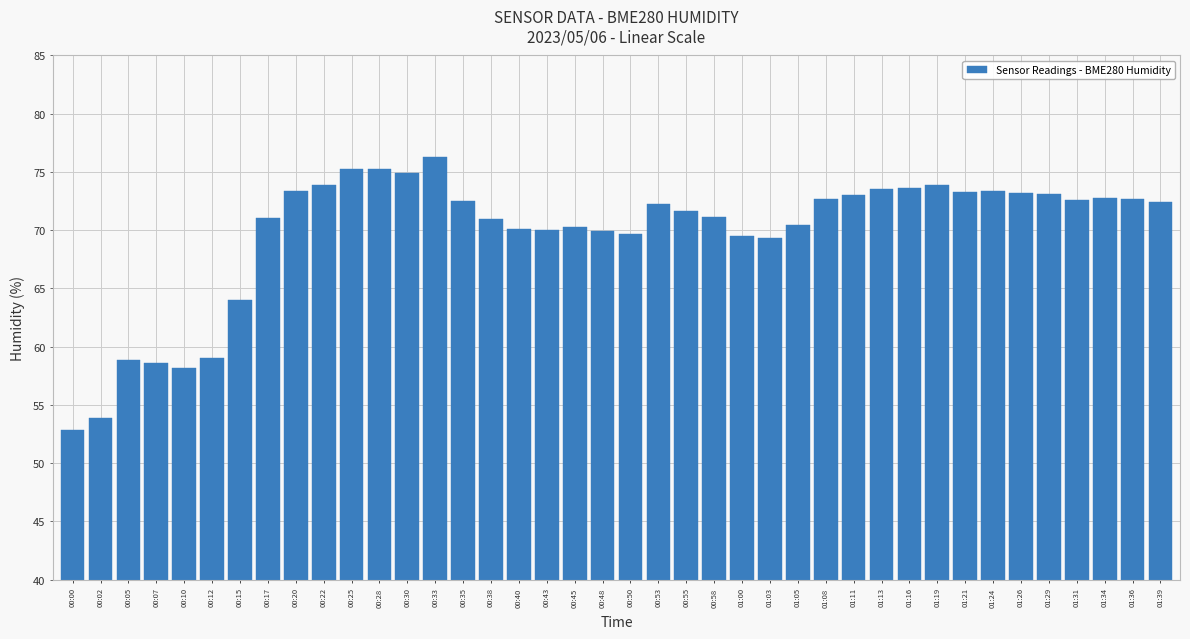

The value at 00:05 is 14.9. True or false?

False